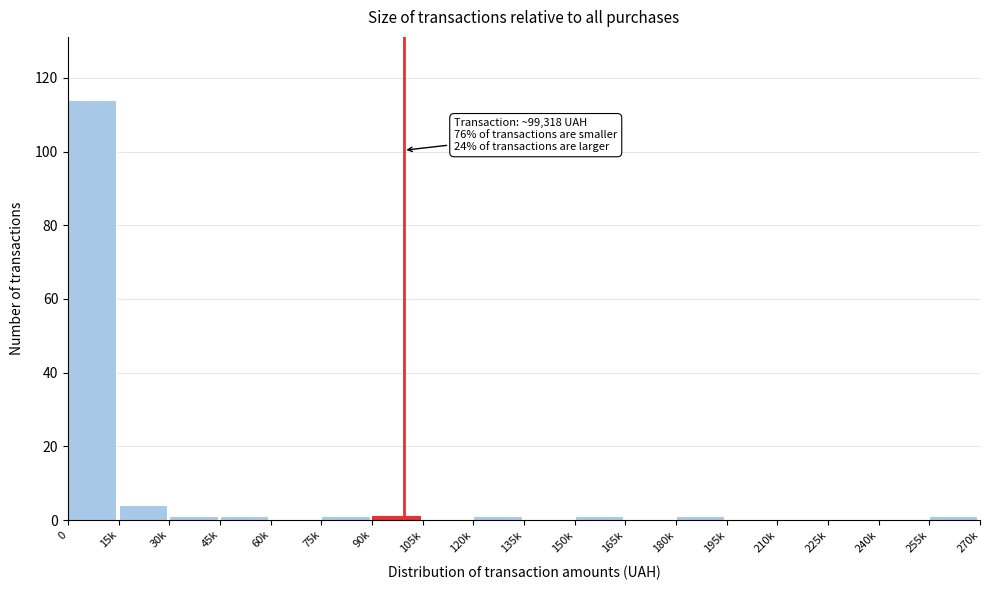

Reading right to left, transcribe all the data shown in this chart.

255k=1	240k=0	225k=0	210k=0	195k=0	180k=1	165k=0	150k=1	135k=0	120k=1	105k=0	90k=1	75k=1	60k=0	45k=1	30k=1	15k=4	0=114